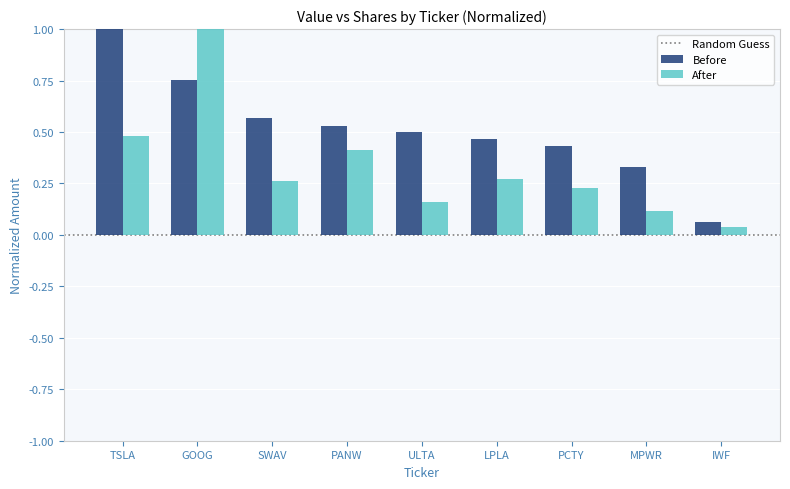

What is the label of the 3rd bar from the right?

PCTY